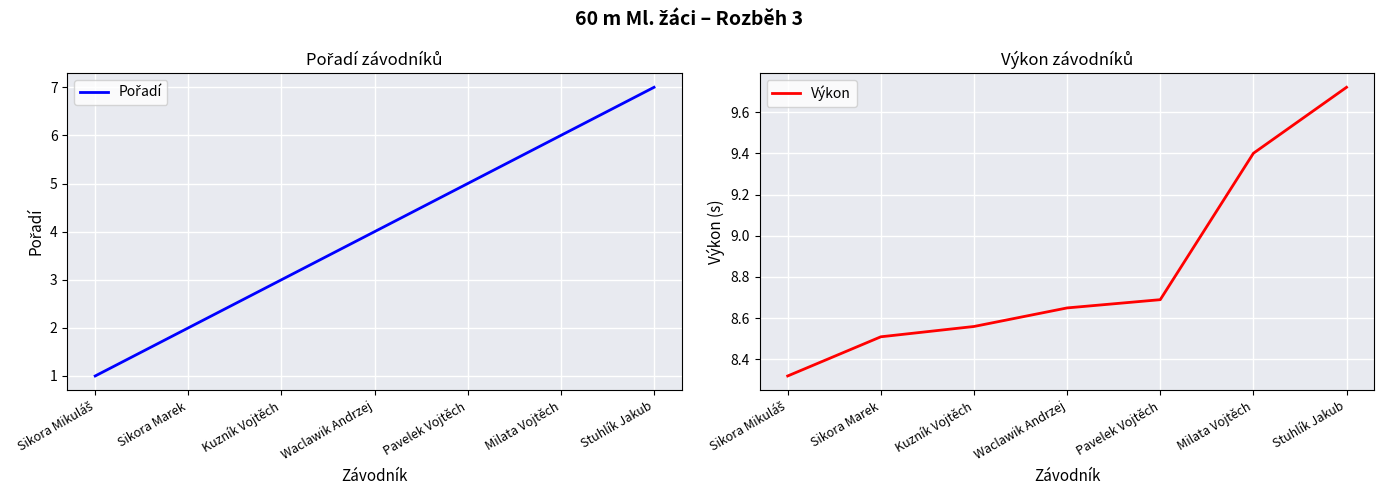

List the series in order of their overall mean, lowest first.

Pořadí, Výkon